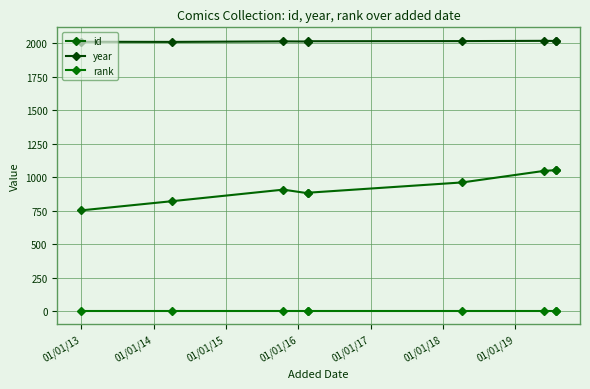

Reading left to right, list all the values displayed in this chart.

id: 752	821	907	880	884	961	1047	1053	1056
year: 2012	2011	2015	2014	2016	2017	2019	2018	2019
rank: 1	1	1	1	1	1	1	1	1